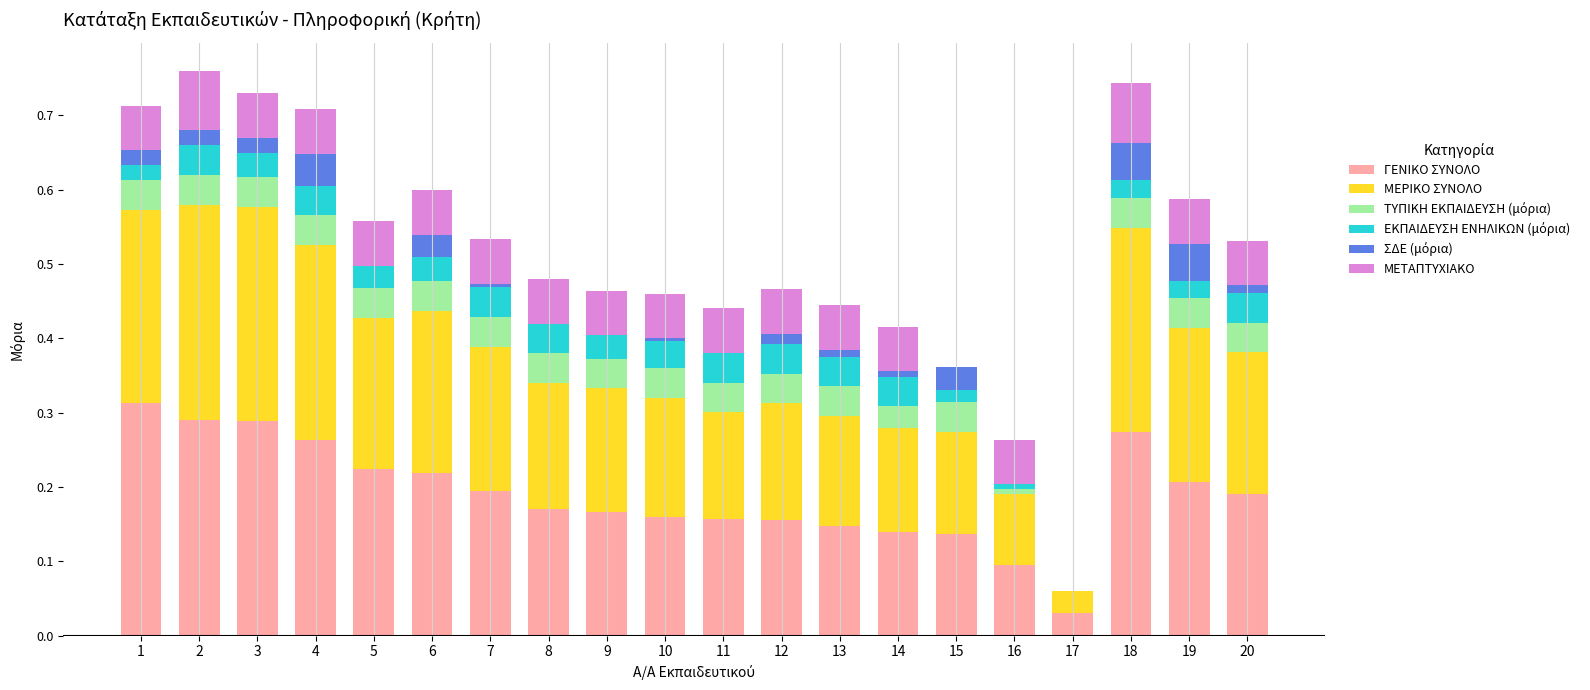

The ΓΕΝΙΚΟ ΣΥΝΟΛΟ series shows 0.1 at 15. True or false?

True